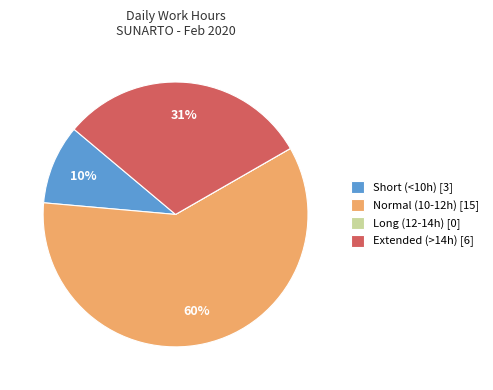

To the nearest percent, what portion does Short (<10h) [3] represent?

10%